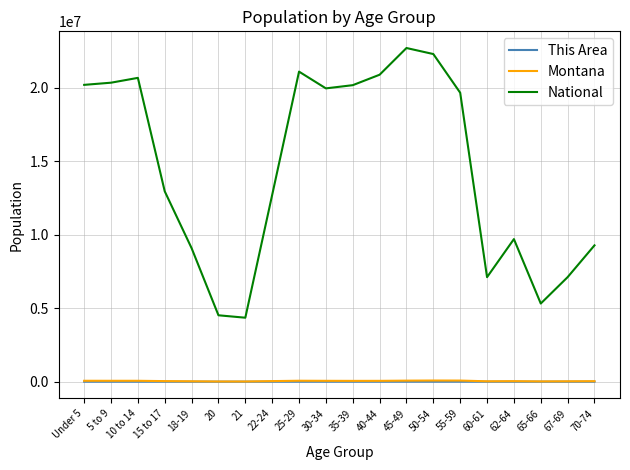

What is the greatest value displayed?

22708591